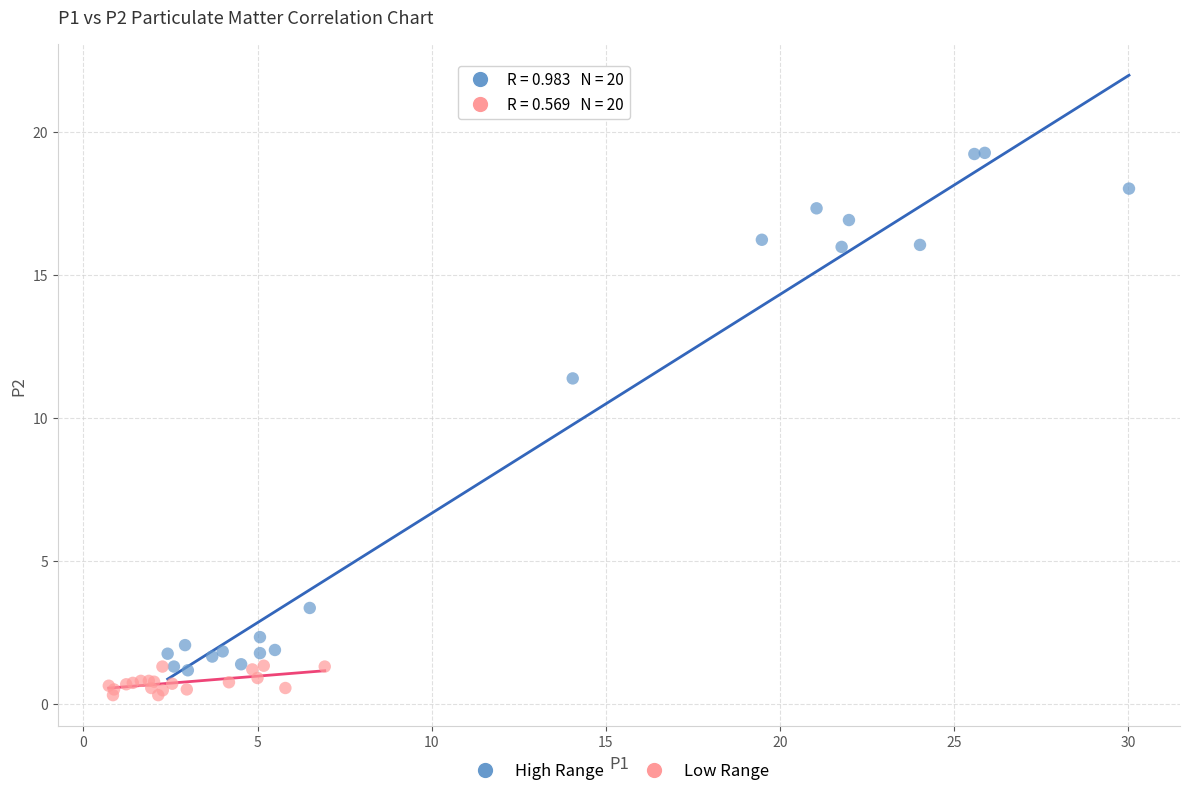

Which series contains the lowest Y value?

Low Range